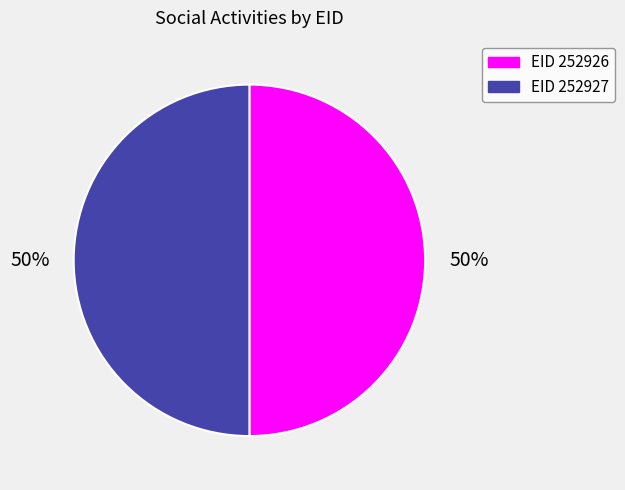

To the nearest percent, what is the average slice percentage?

50%